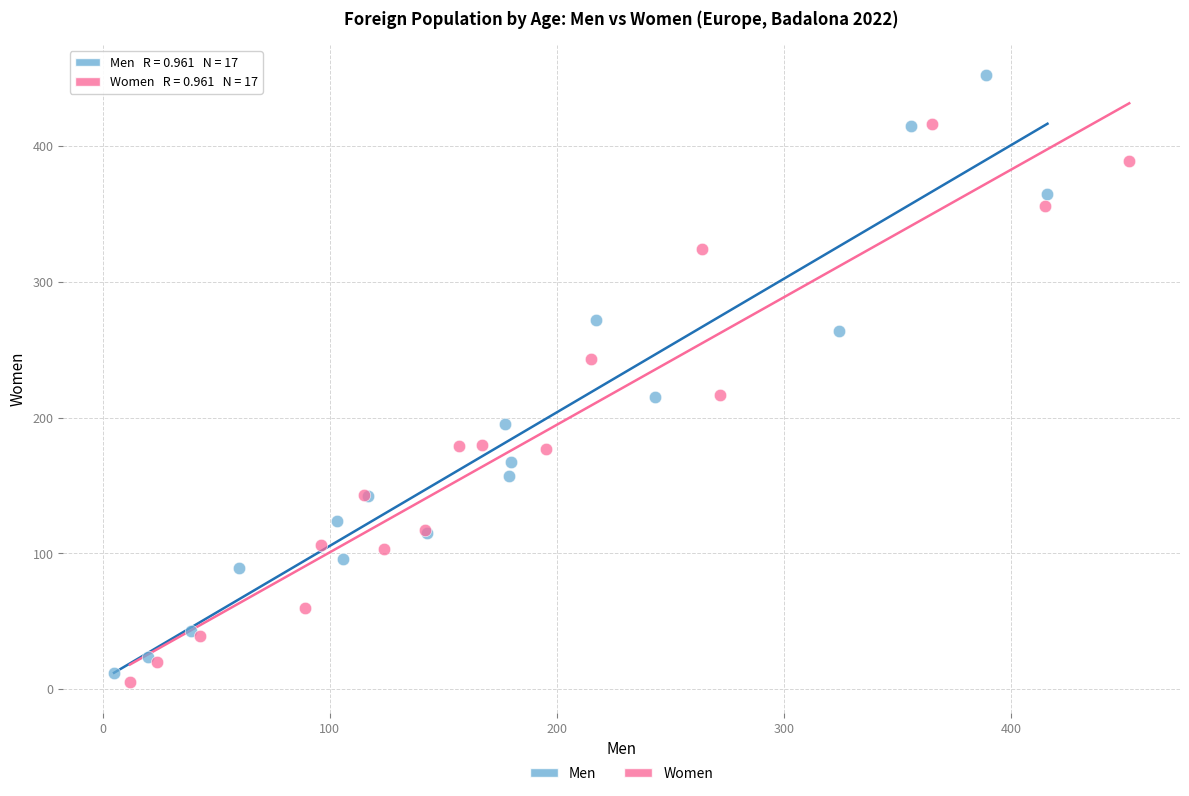

Which series has the widest spread of Y values?

Men